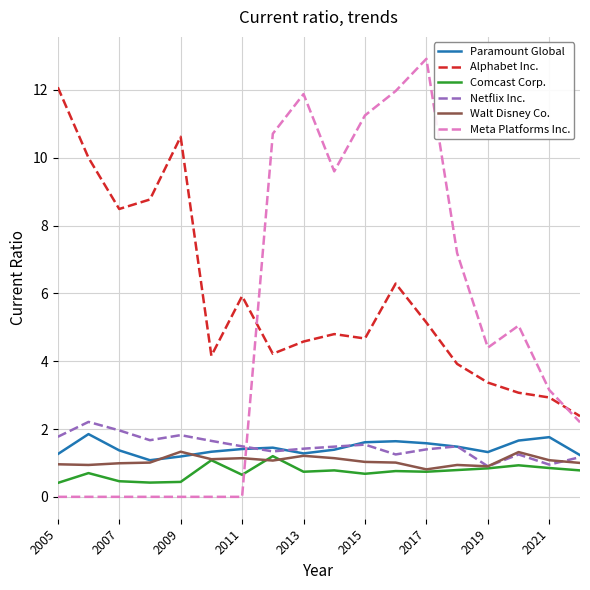

How many times do Paramount Global and Meta Platforms Inc. cross each other?

1